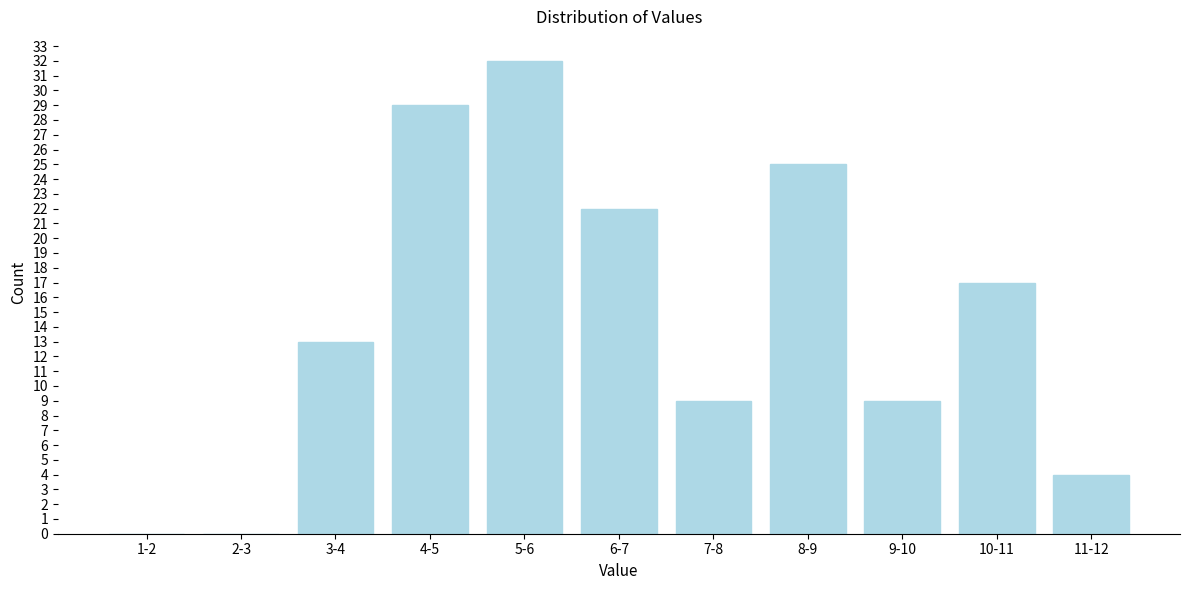

Reading left to right, what are all the values shown in this chart?

1-2=0	2-3=0	3-4=13	4-5=29	5-6=32	6-7=22	7-8=9	8-9=25	9-10=9	10-11=17	11-12=4